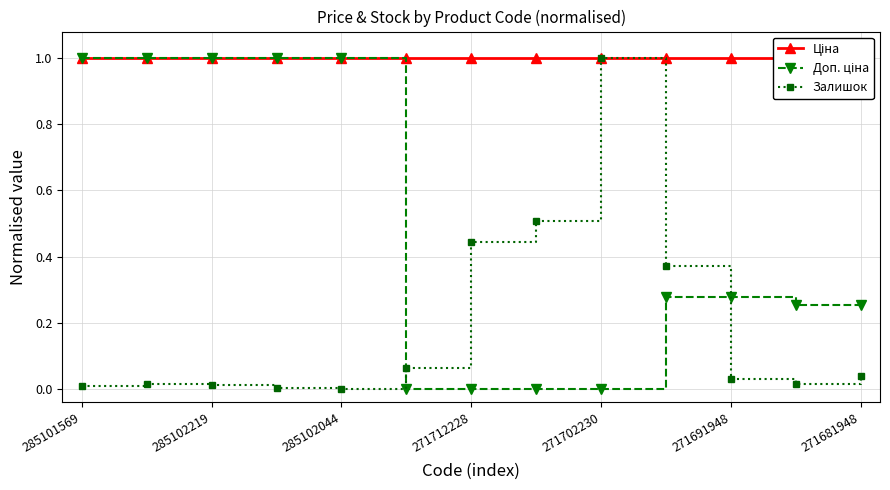

Rank the series at 11 from highest to lowest value.

Ціна, Доп. ціна, Залишок